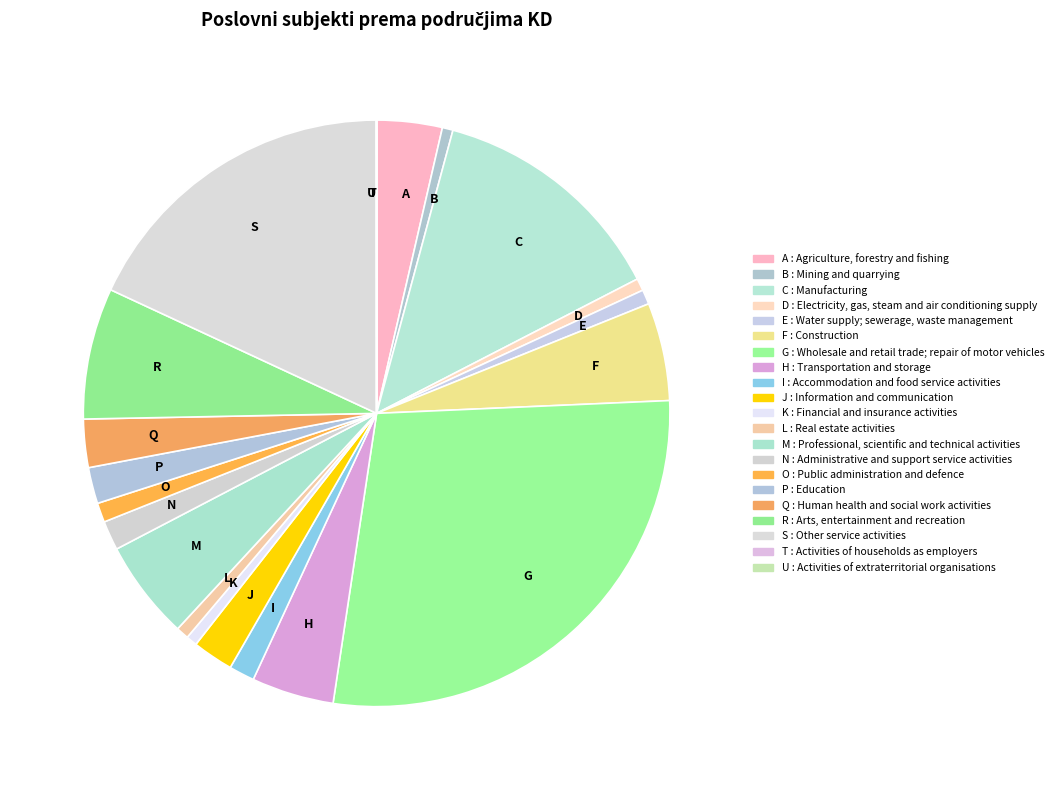

Is there any slice that represents more than half of the pie?

No